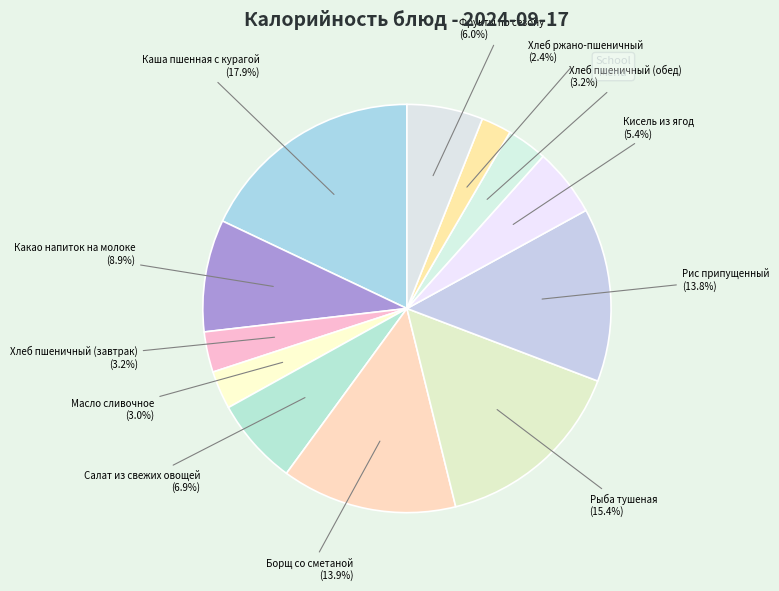

Is it true that Какао напиток на молоке is 1% of the pie?

False